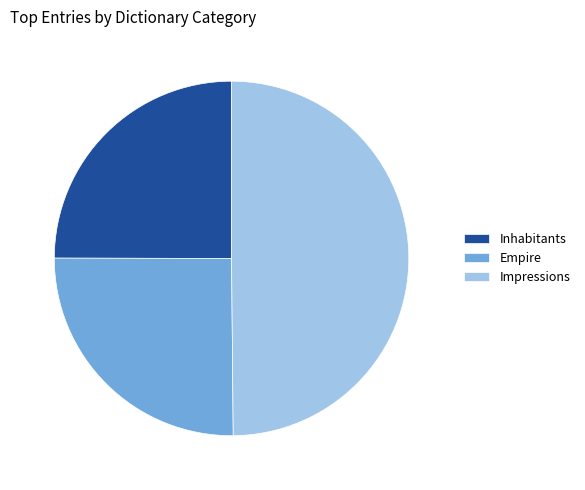

Does Inhabitants account for over 50% of the chart?

No